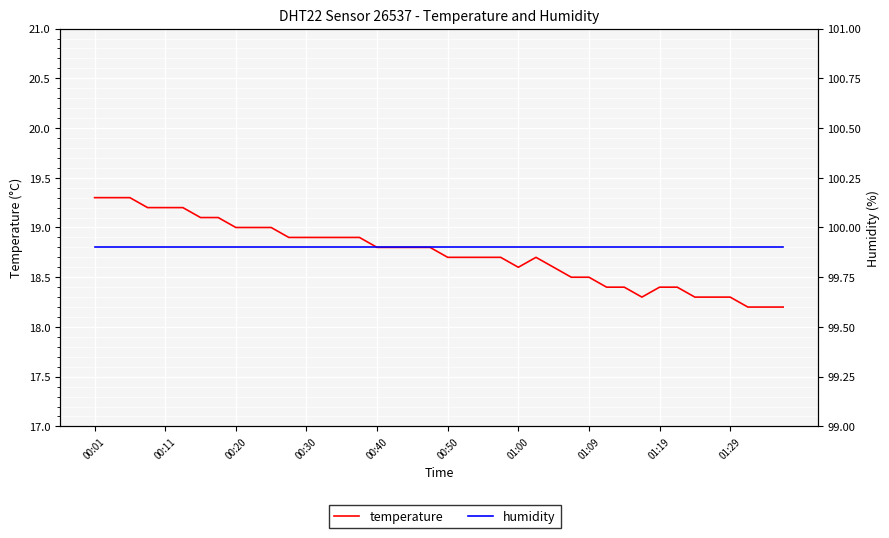

Which series has the largest total across all categories?

humidity